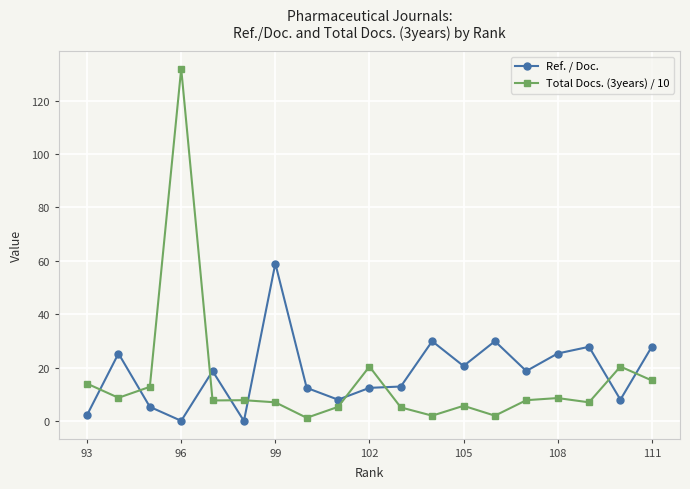

Which series has the largest range (max minus min)?

Total Docs. (3years) / 10